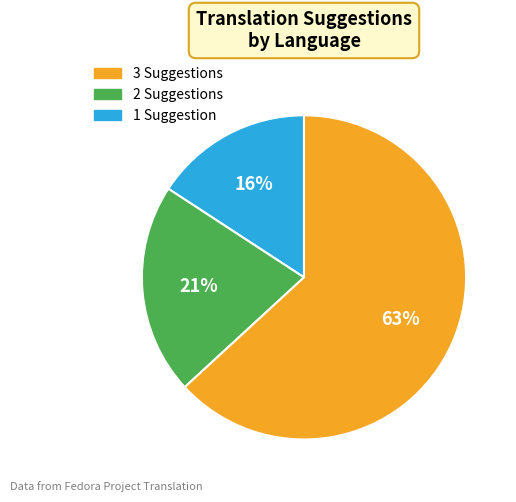

To the nearest percent, what is the average slice percentage?

33%